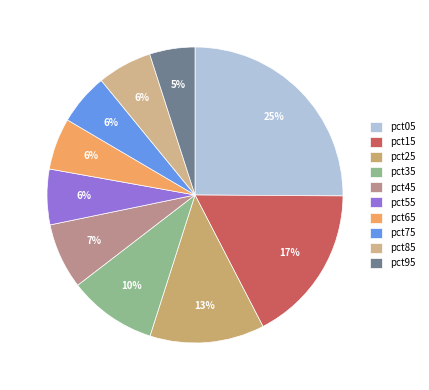

To the nearest percent, what is the average slice percentage?

10%